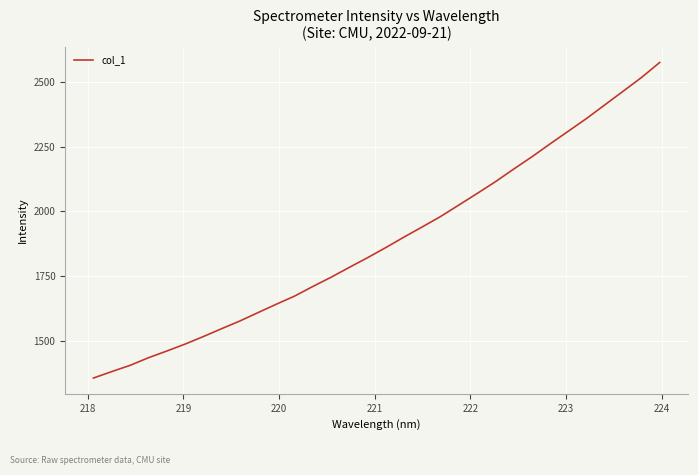

What is the average value?

1884.6